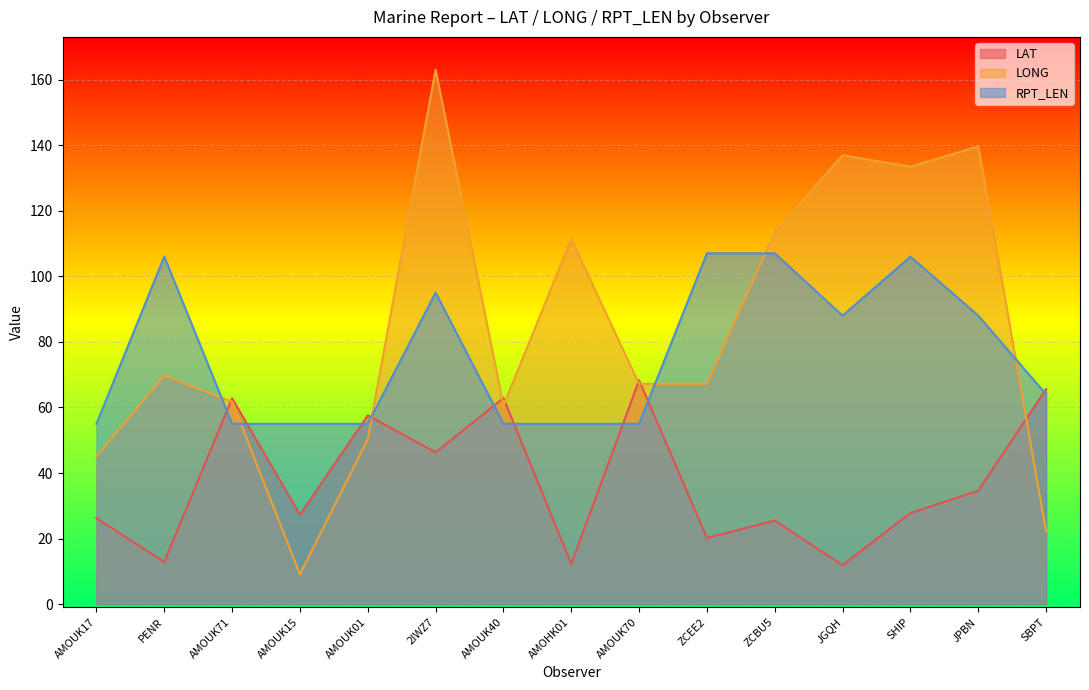

What position from the right is AMOUK17?

15